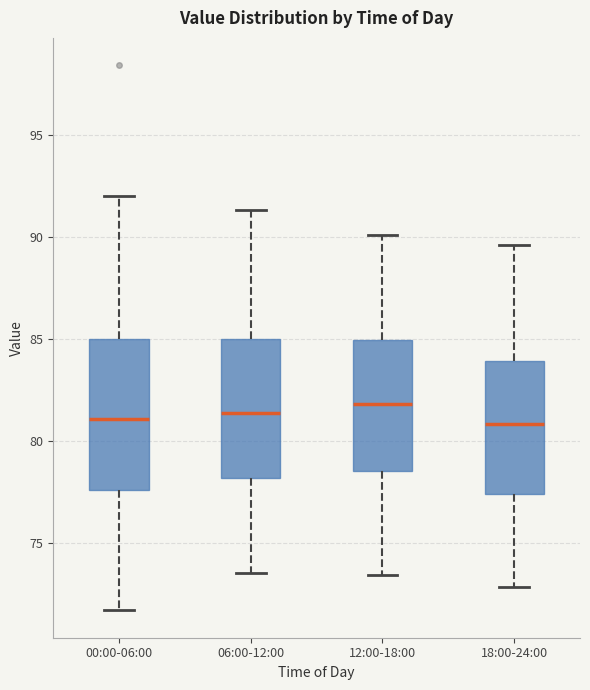

Where does the median line of the box for 06:00-12:00 sit on the y-axis? The values are not printed on the chart, so give them approximately, as read against the axis.

81.5